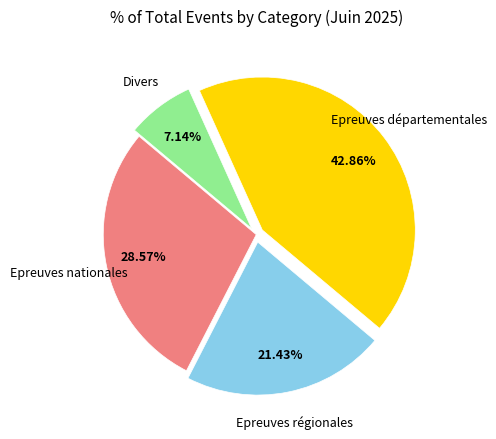

Combined, what portion of the pie is Epreuves nationales and Epreuves régionales?

50.0%